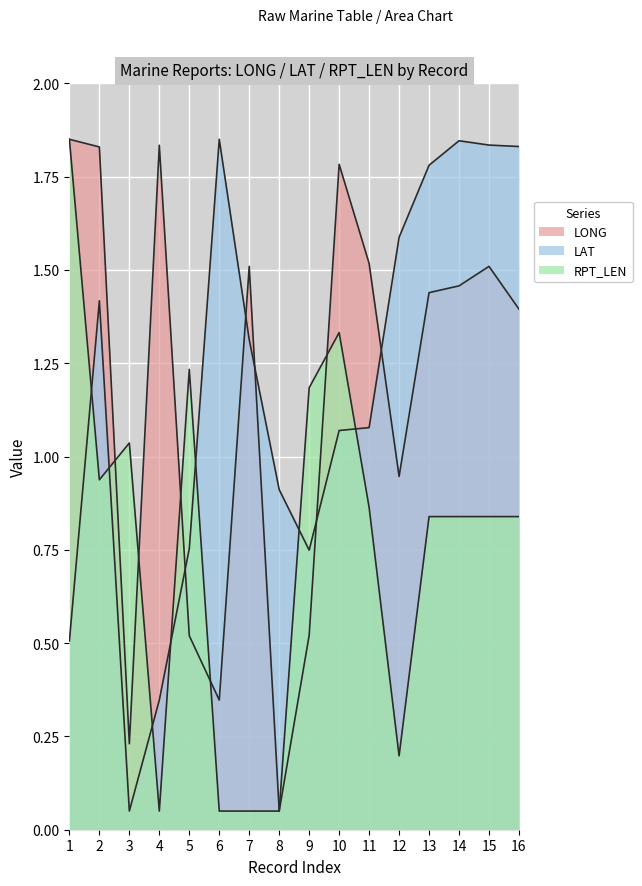

Reading left to right, what are all the values shown in this chart?

LONG: 1=1.9	2=1.8	3=0.2	4=1.8	5=0.5	6=0.3	7=1.5	8=0.1	9=0.5	10=1.8	11=1.5	12=0.9	13=1.4	14=1.5	15=1.5	16=1.4
LAT: 1=0.5	2=1.4	3=0.1	4=0.3	5=0.8	6=1.9	7=1.3	8=0.9	9=0.7	10=1.1	11=1.1	12=1.6	13=1.8	14=1.8	15=1.8	16=1.8
RPT_LEN: 1=1.9	2=0.9	3=1.0	4=0.1	5=1.2	6=0.1	7=0.1	8=0.1	9=1.2	10=1.3	11=0.9	12=0.2	13=0.8	14=0.8	15=0.8	16=0.8